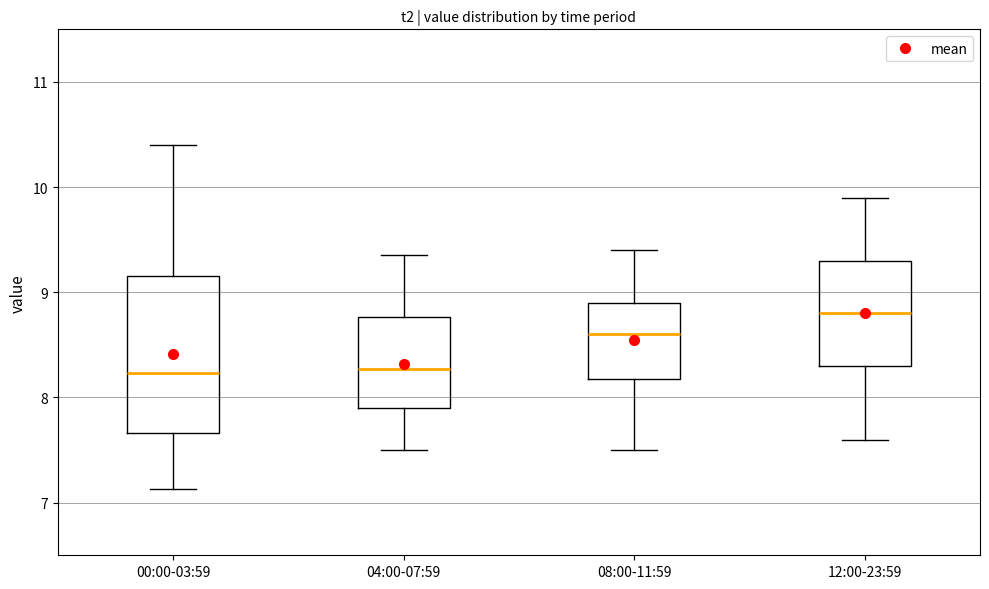

Reading left to right, read every box against the y-axis: the position of its median line, the range the box covers, and the ends of its whiskers. The values are not printed on the chart, so give them approximately, as read against the axis.

00:00-03:59: median 8.2, box 7.7 to 9.2, whiskers 7.1 to 10.4
04:00-07:59: median 8.3, box 7.9 to 8.8, whiskers 7.5 to 9.4
08:00-11:59: median 8.6, box 8.2 to 8.9, whiskers 7.5 to 9.4
12:00-23:59: median 8.8, box 8.3 to 9.3, whiskers 7.6 to 9.9